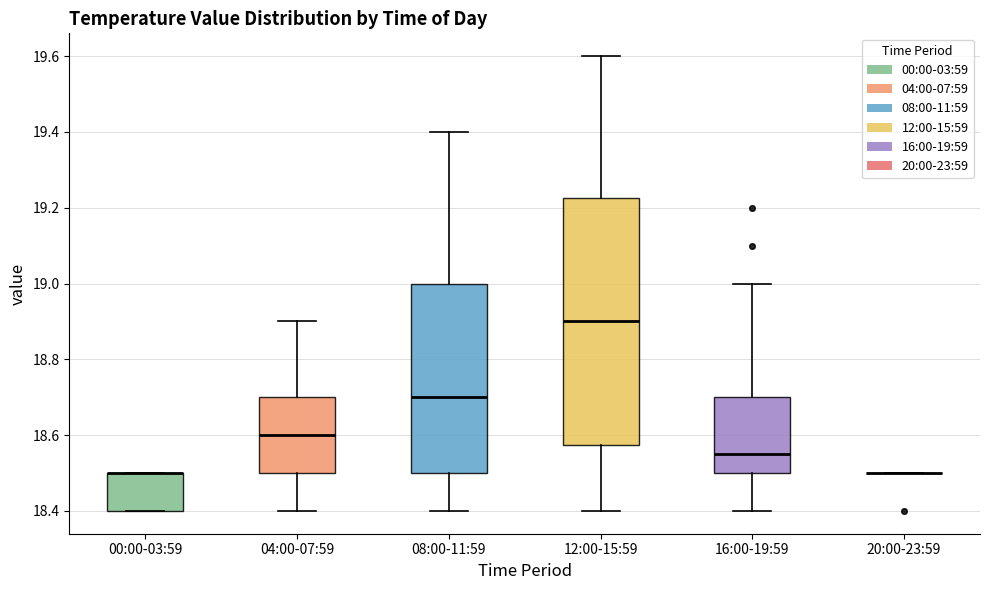

Comparing the boxes themselves (not the whiskers), which one is the tallest?

12:00-15:59